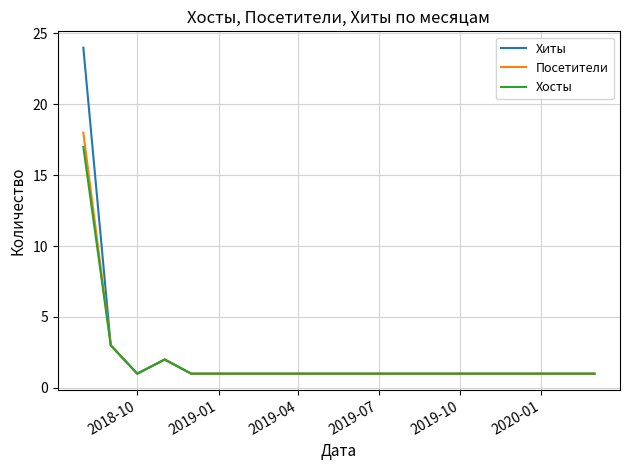

Which series has the widest spread of values?

Хиты